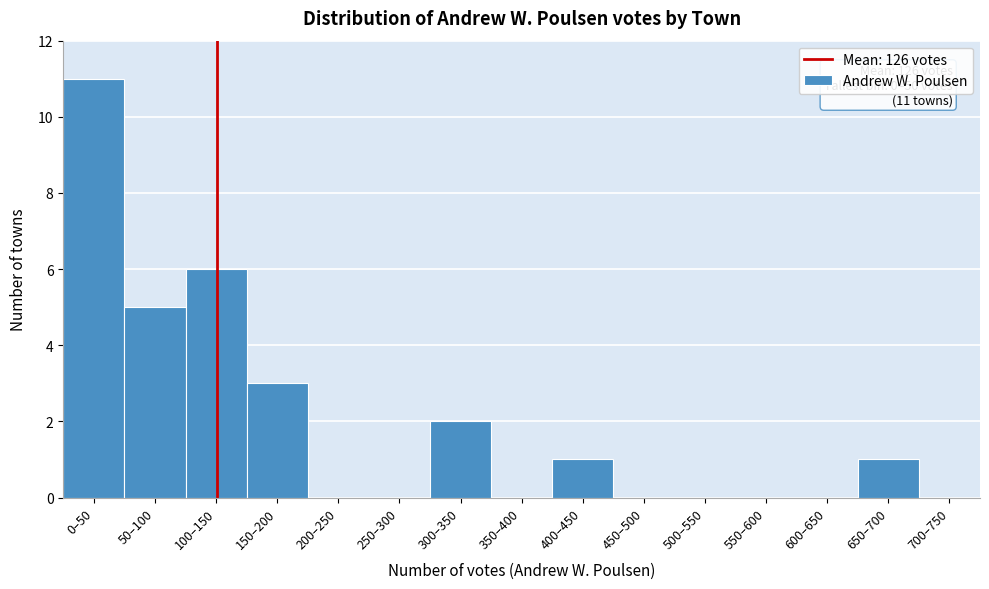

Reading left to right, extract all data points from this chart.

0–50=11	50–100=5	100–150=6	150–200=3	200–250=0	250–300=0	300–350=2	350–400=0	400–450=1	450–500=0	500–550=0	550–600=0	600–650=0	650–700=1	700–750=0